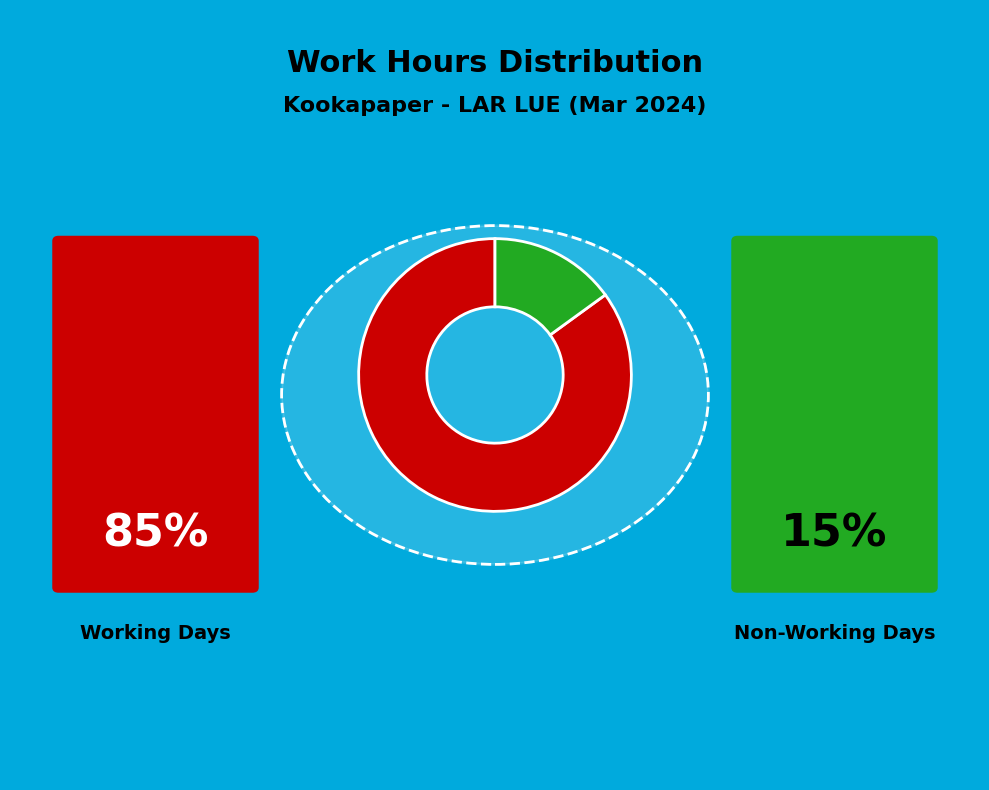

Does any single category account for the majority?

Yes